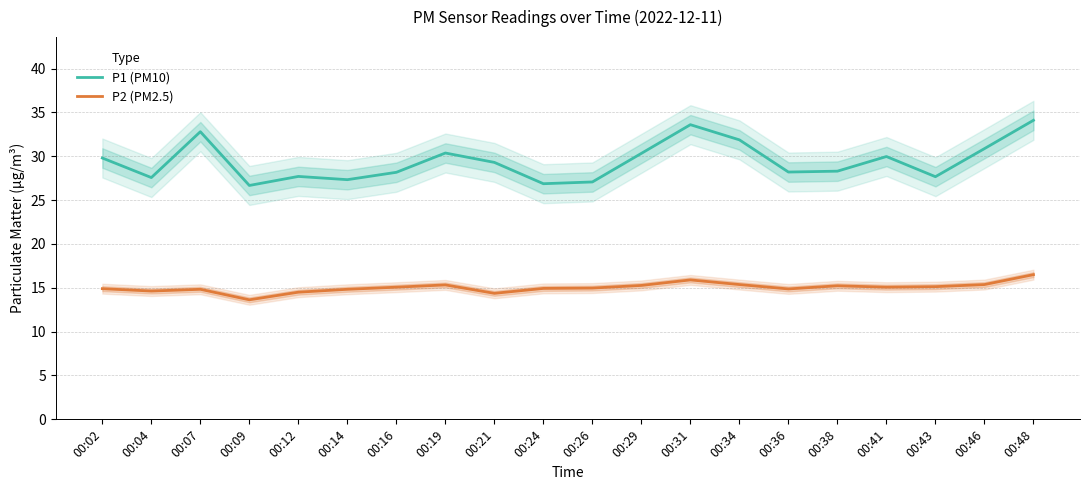

What is the difference between the maximum and minimum values in the P2 (PM2.5) series?

2.9